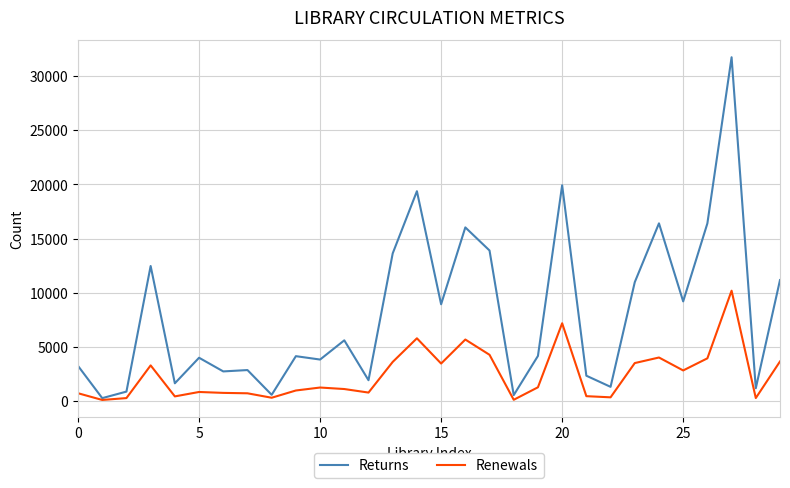

Which series has the widest spread of values?

Returns